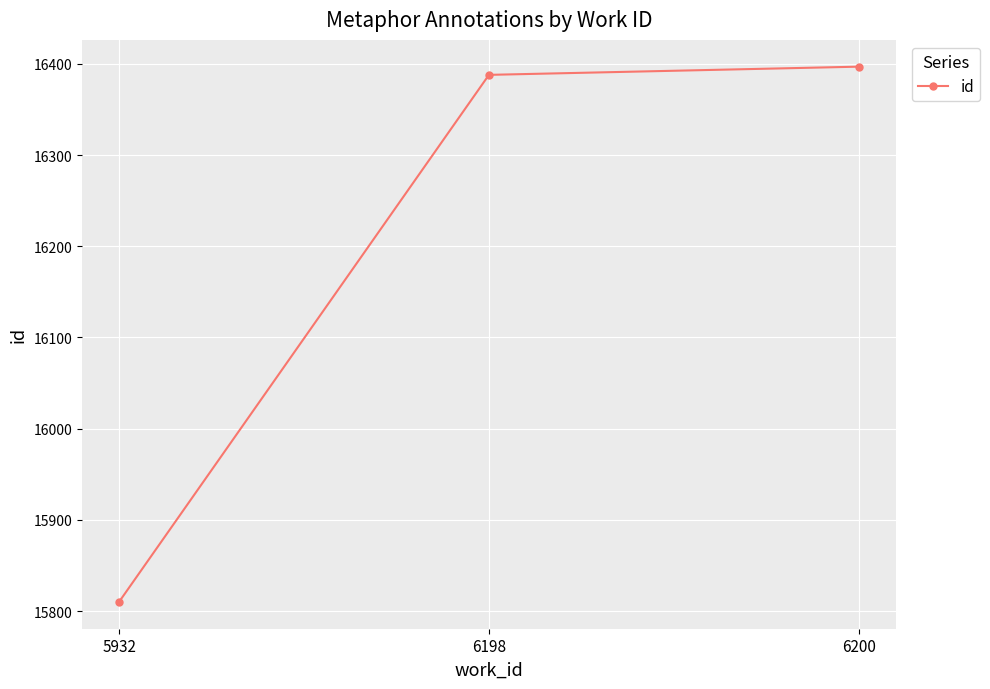

What is the average value?

16198